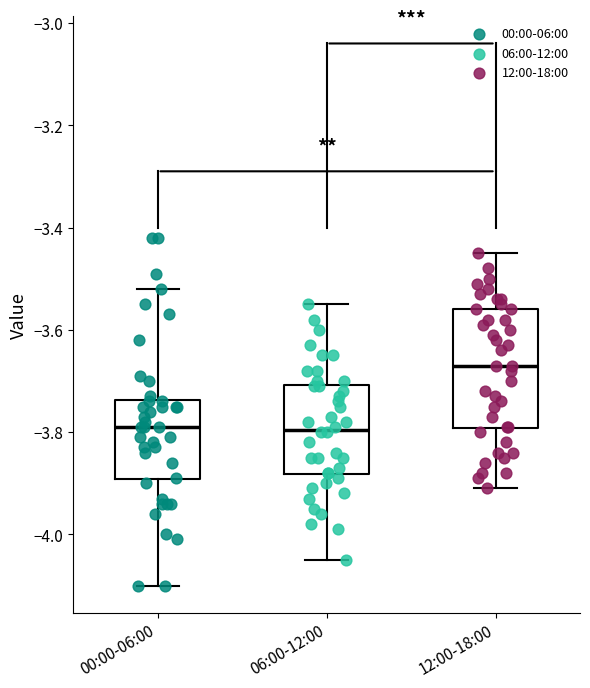

Reading left to right, transcribe this box plot: for each box, give where its median line is, the range the box spans, and where its two whiskers end, as read against the y-axis. The values are not printed on the chart, so give them approximately, as read against the axis.

00:00-06:00: median -3.78, box -3.90 to -3.74, whiskers -4.10 to -3.52
06:00-12:00: median -3.80, box -3.88 to -3.70, whiskers -4.04 to -3.54
12:00-18:00: median -3.66, box -3.80 to -3.56, whiskers -3.90 to -3.44